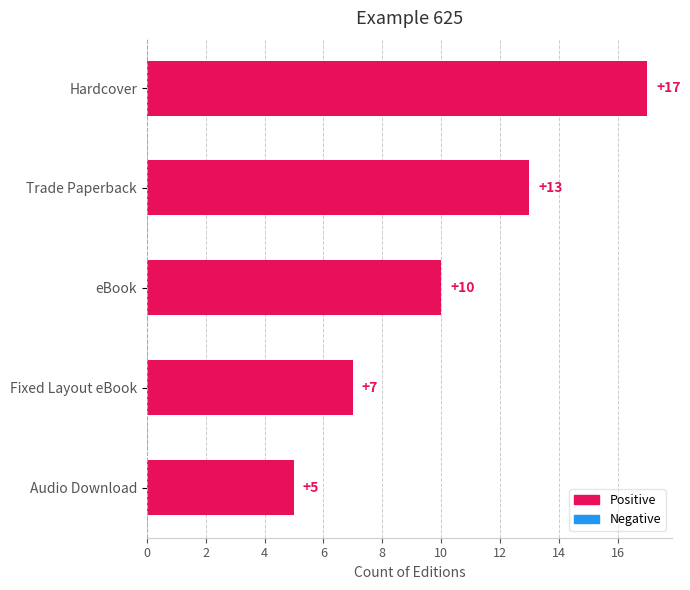

What is the average value?

10